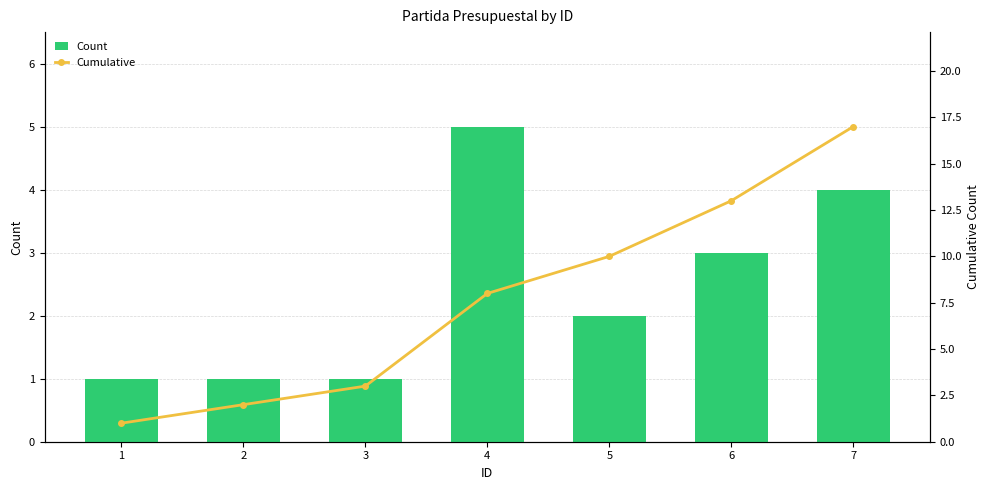

What is the highest value of the Cumulative series?

17